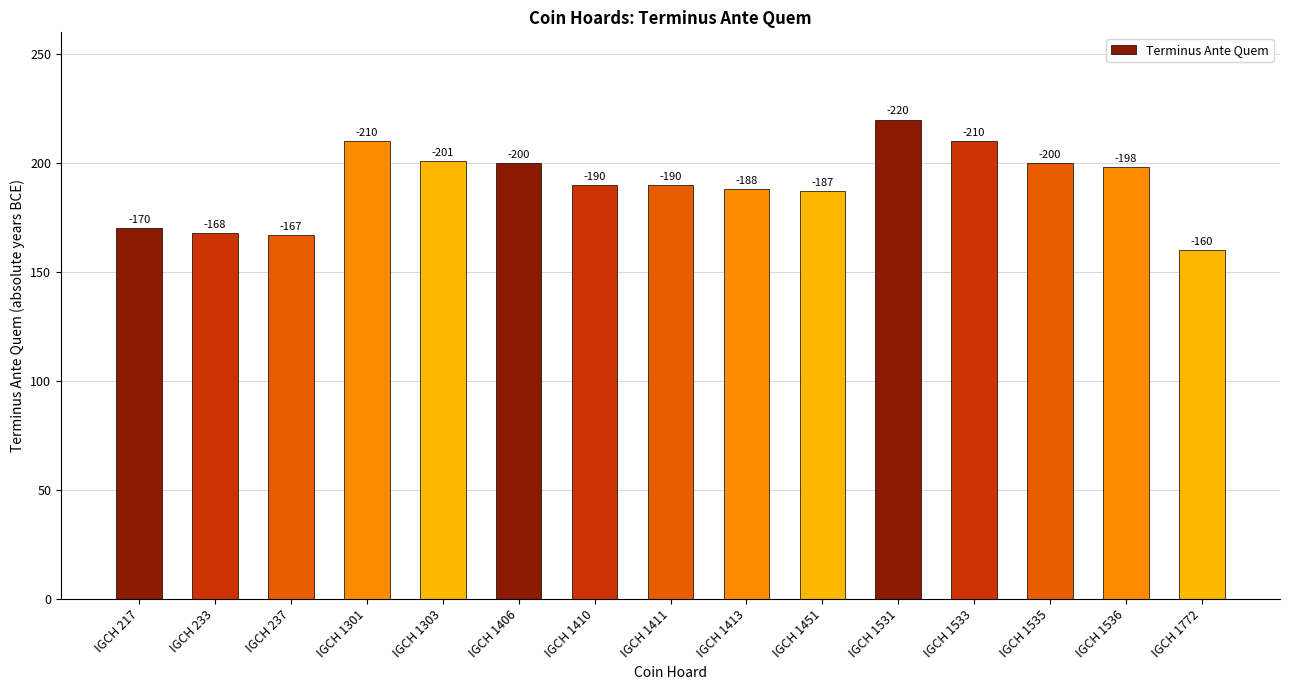

What is the change in value from IGCH 1301 to IGCH 1451?

-23